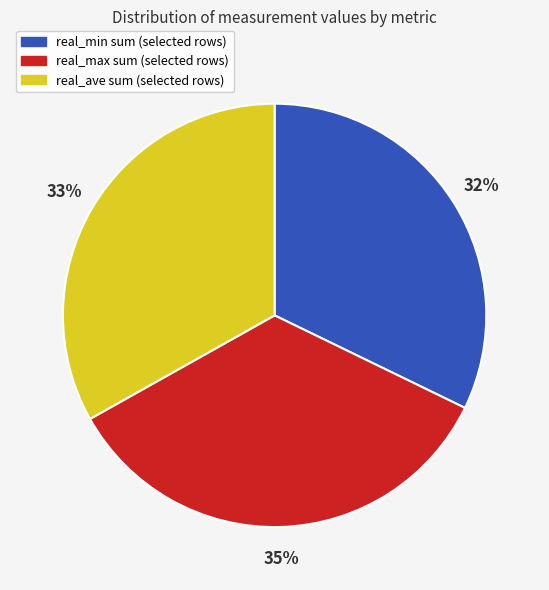

Is there any slice that represents more than half of the pie?

No